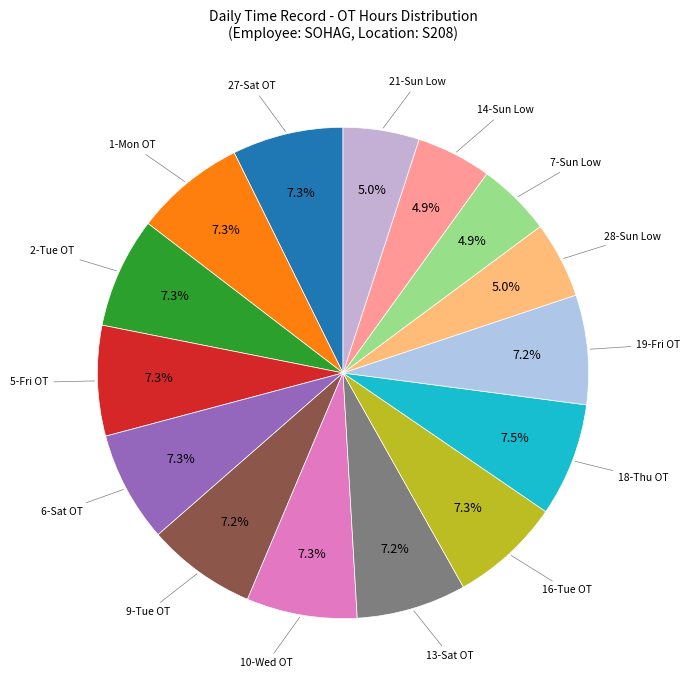

Count the number of slices in the pie.

15